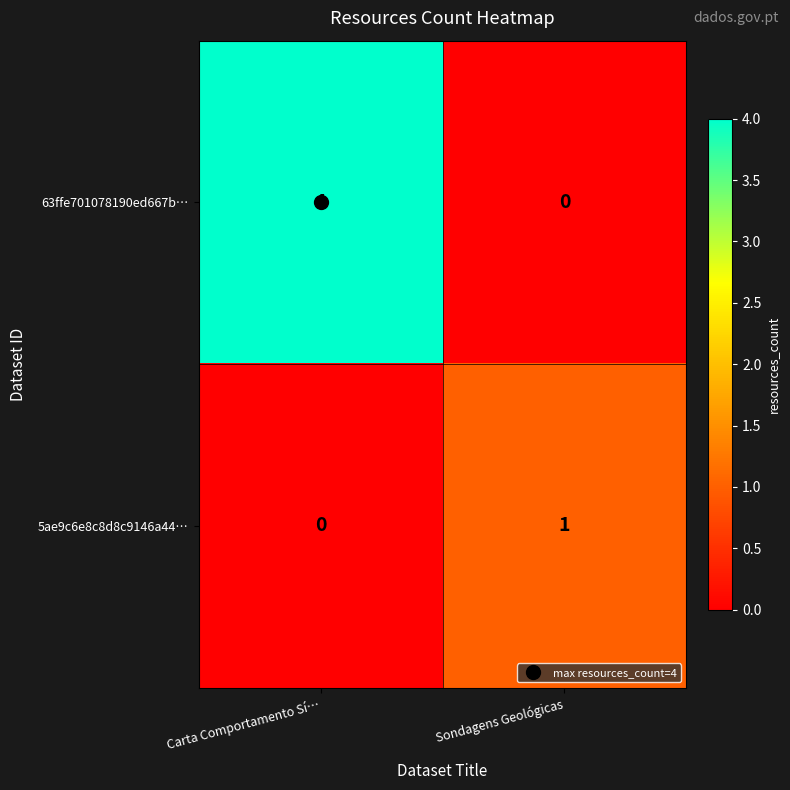

The 63ffe701078190ed667b… series shows 4 at Carta Comportamento Sí…. True or false?

True